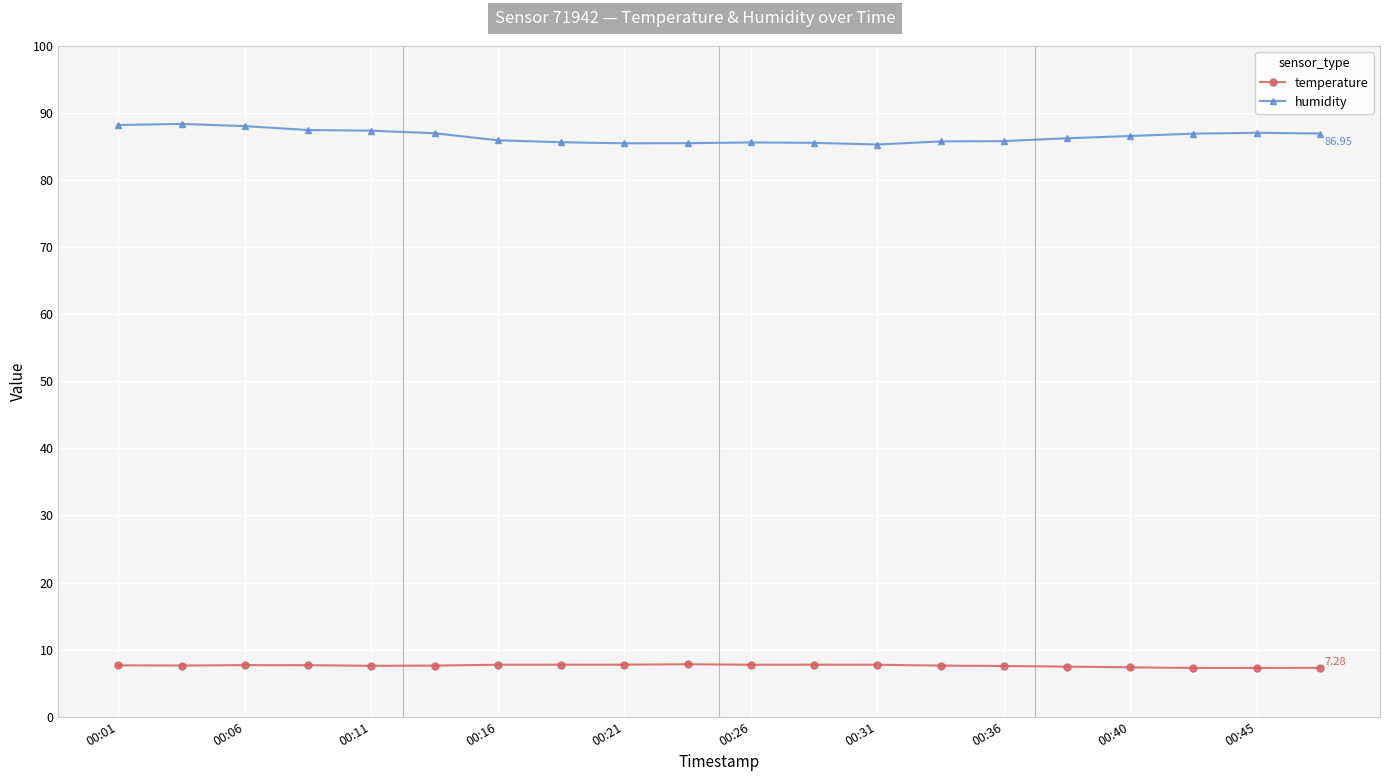

Count the number of categories in the chart.

20